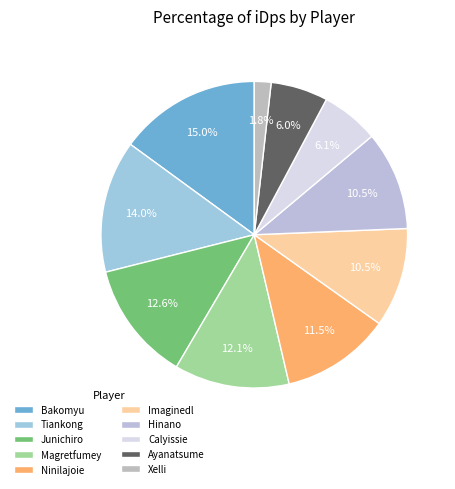

Is there a majority slice in this chart?

No